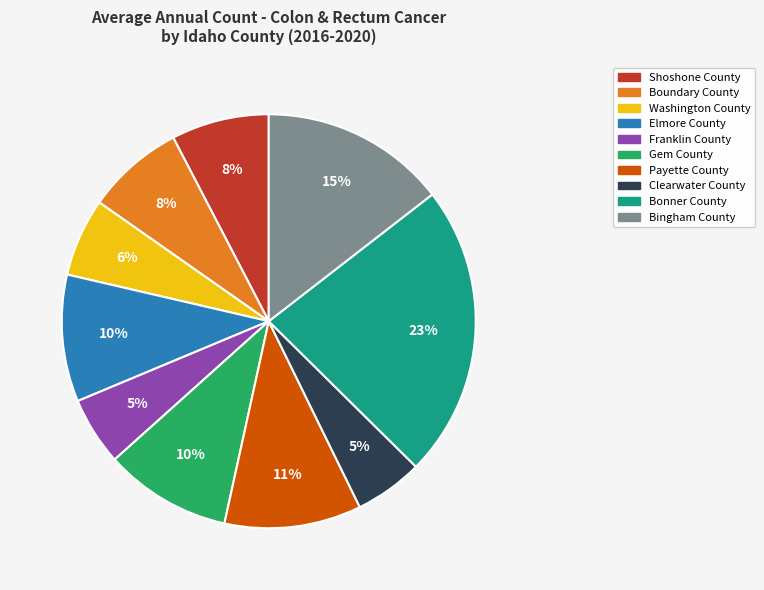

Is the sum of Bonner County and Gem County greater than half?

No